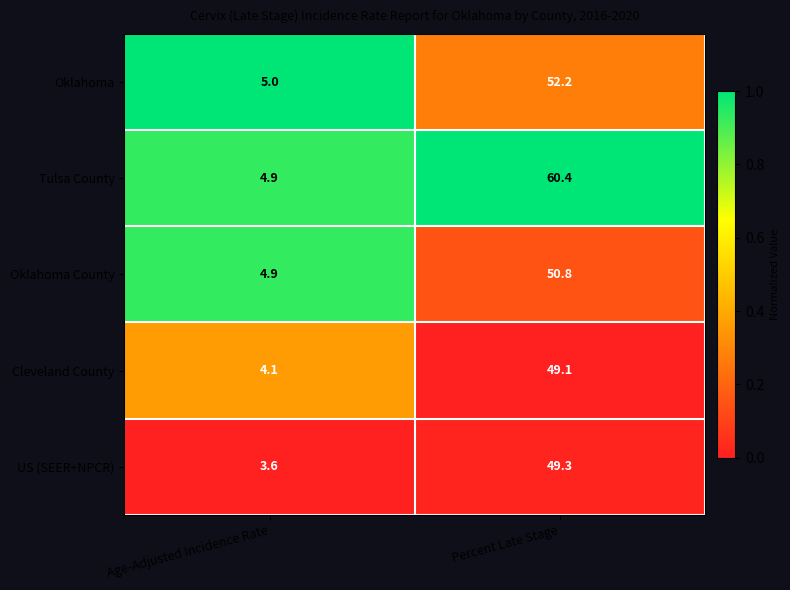

Rank the categories by Oklahoma value from lowest to highest.

Age-Adjusted Incidence Rate, Percent Late Stage